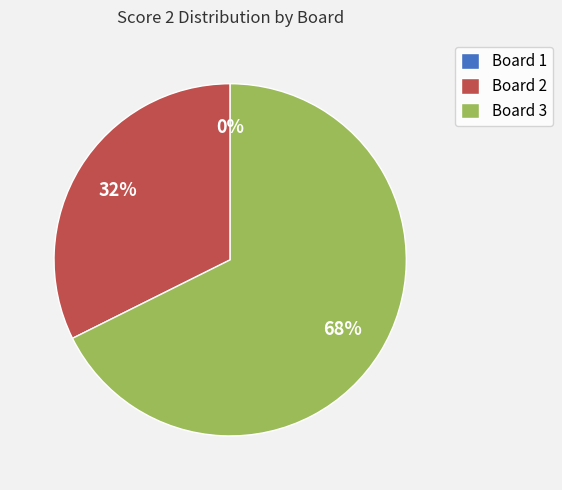

Which has a higher value, Board 2 or Board 3?

Board 3